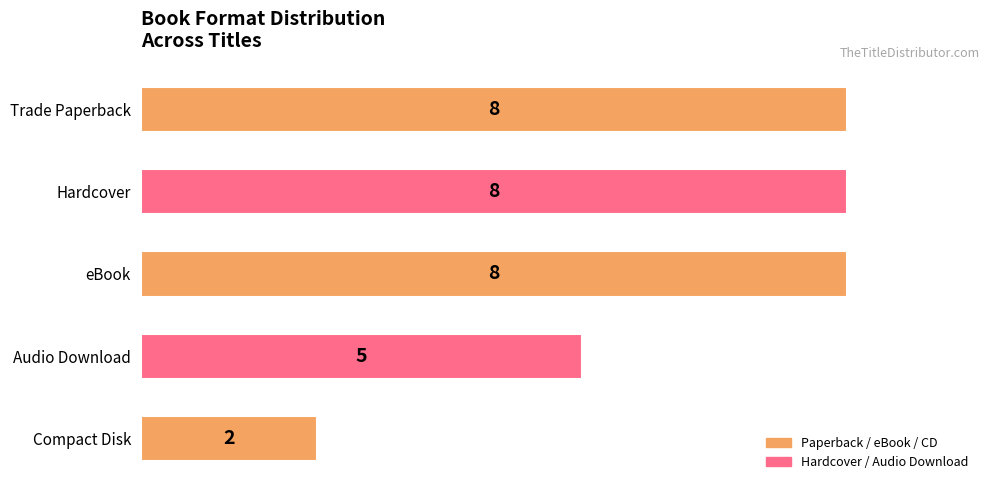

The chart shows a value of 8 at Hardcover. True or false?

True